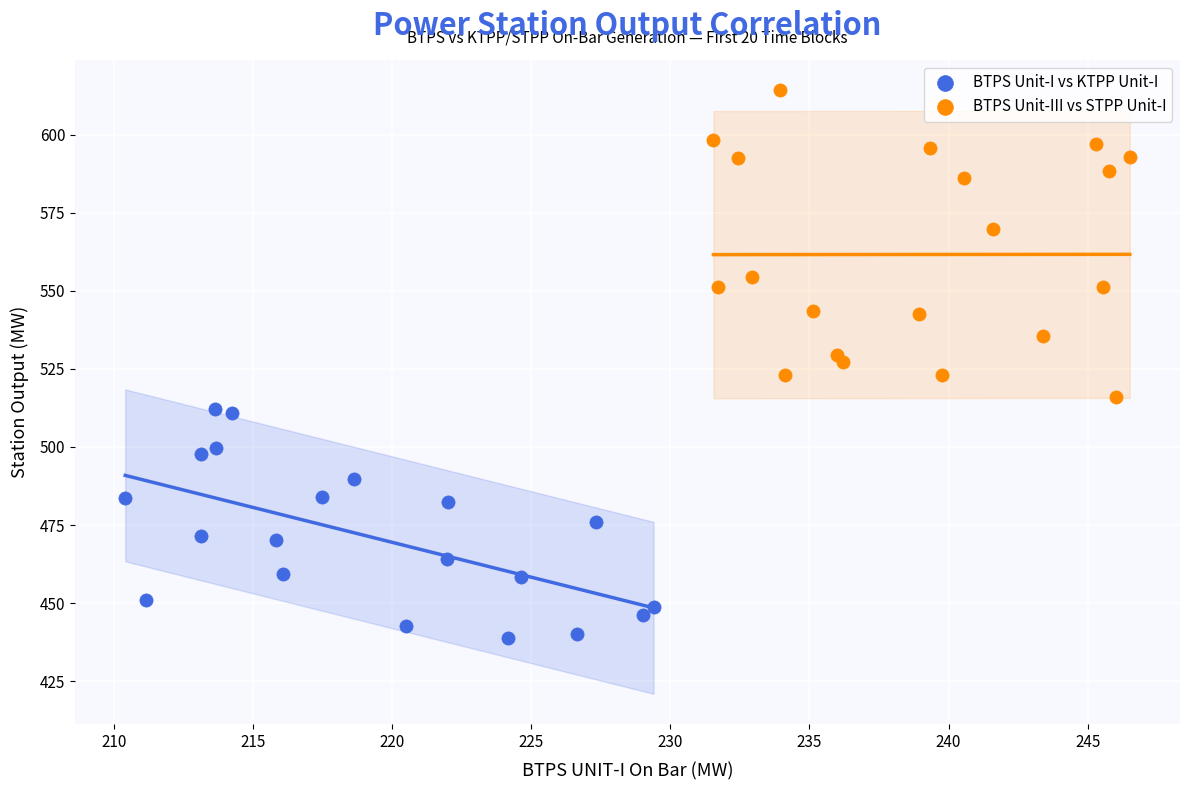

Which series reaches the maximum Y coordinate?

BTPS Unit-III vs STPP Unit-I